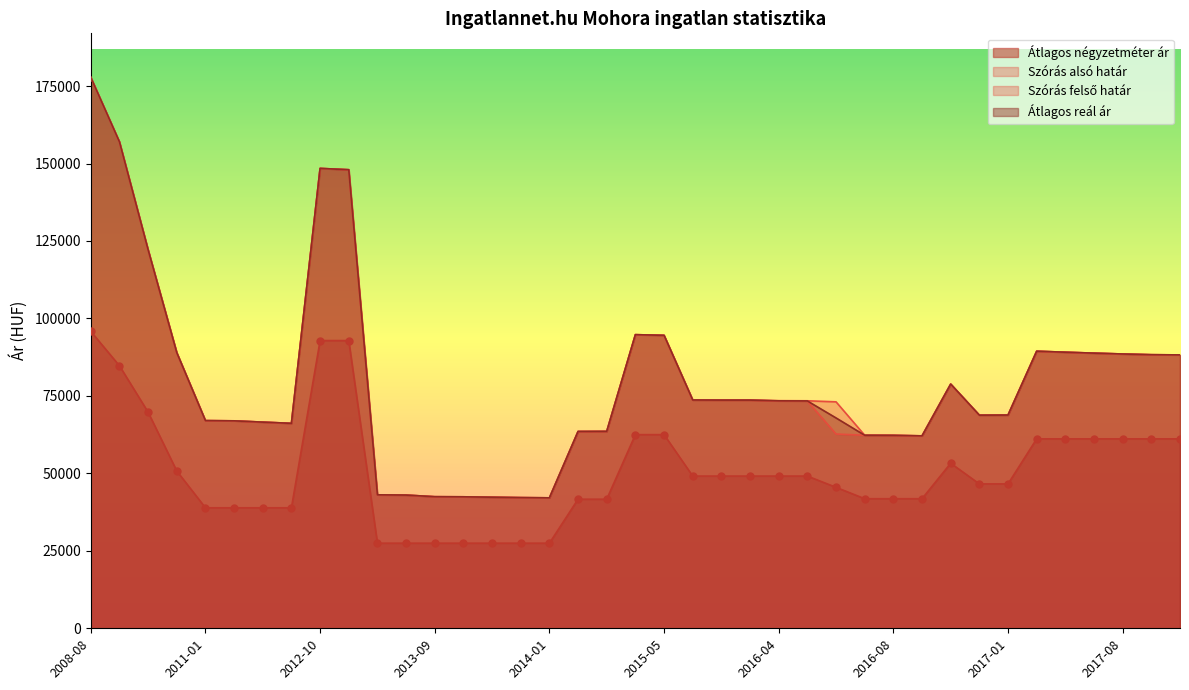

What is the total value across all series at 2016-07?

228721